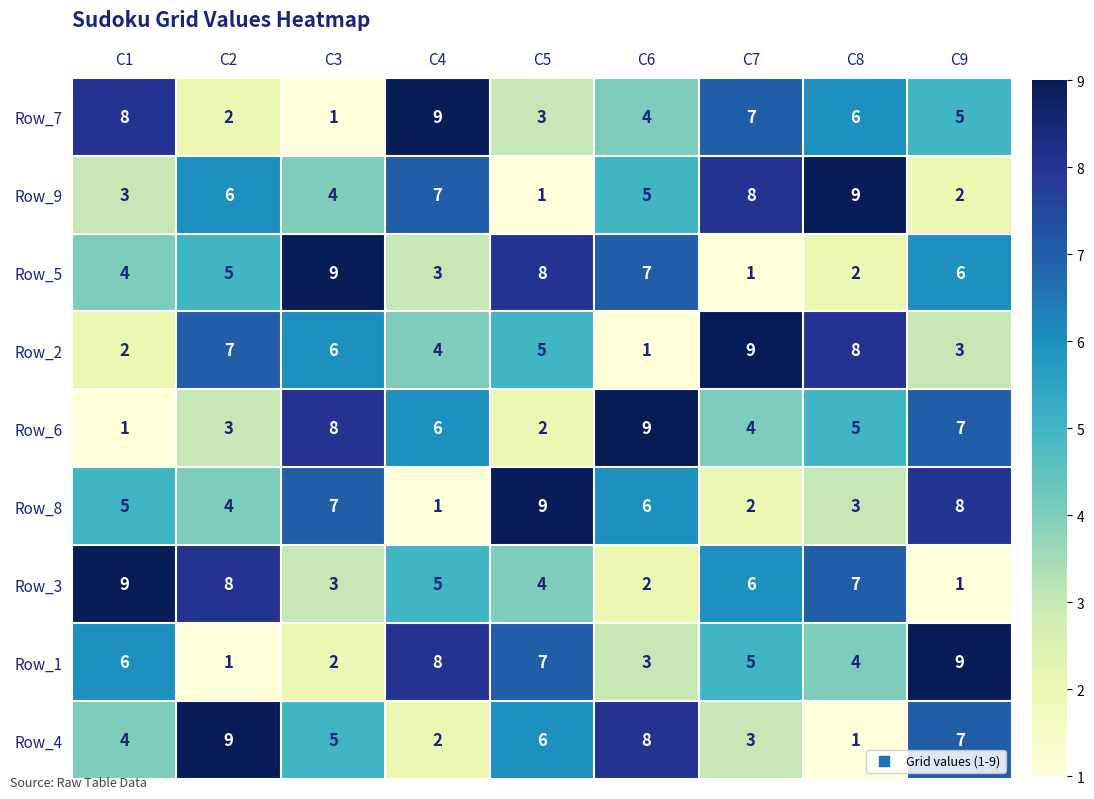

Where does the Row_9 series first go above 5?

C2